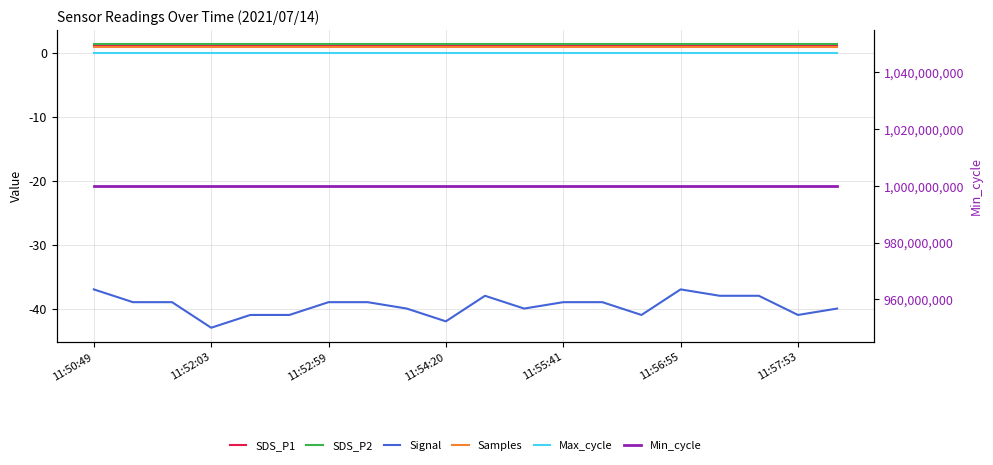

List the labels in order of SDS_P2 value, largest first.

11:50:49, 11:52:03, 11:52:59, 11:54:20, 11:55:41, 11:56:55, 11:57:53, 7, 8, 9, 10, 11, 12, 13, 14, 15, 16, 17, 18, 19